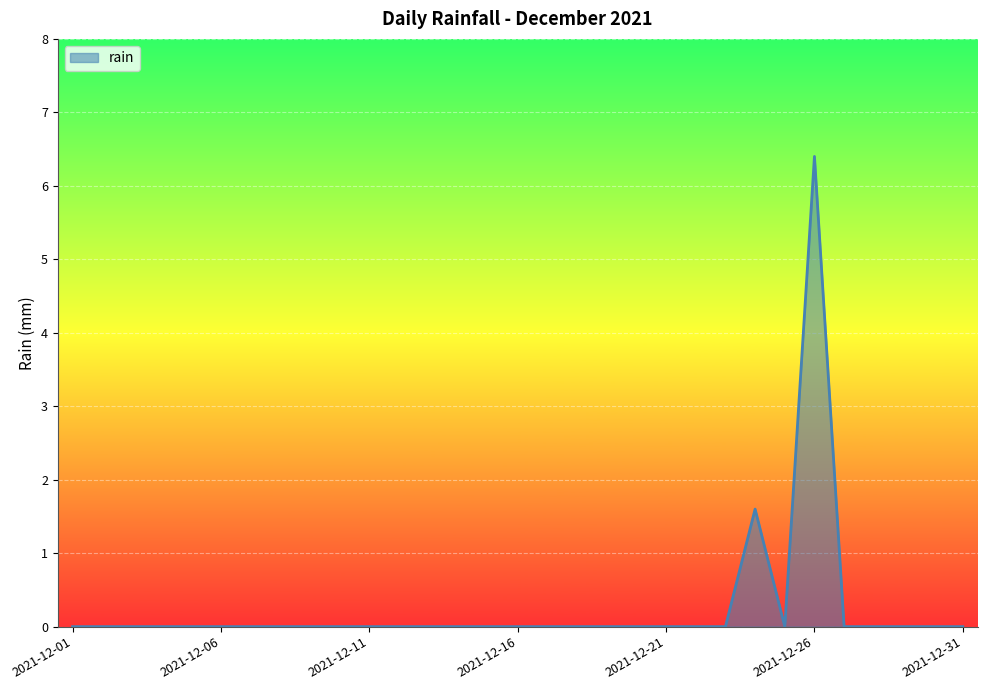

What is the maximum value shown in the chart?

6.4